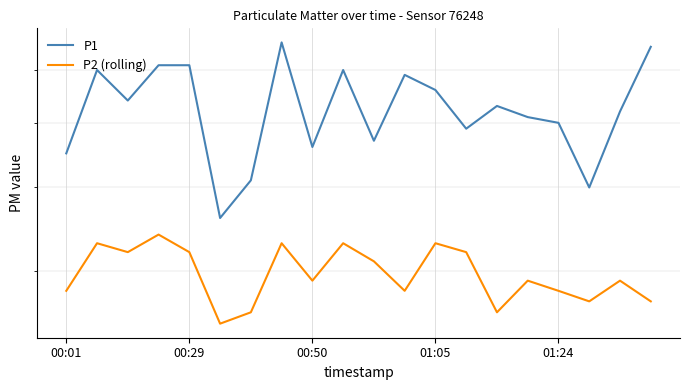

Rank the series by their average value, from lowest to highest.

P2 (rolling), P1